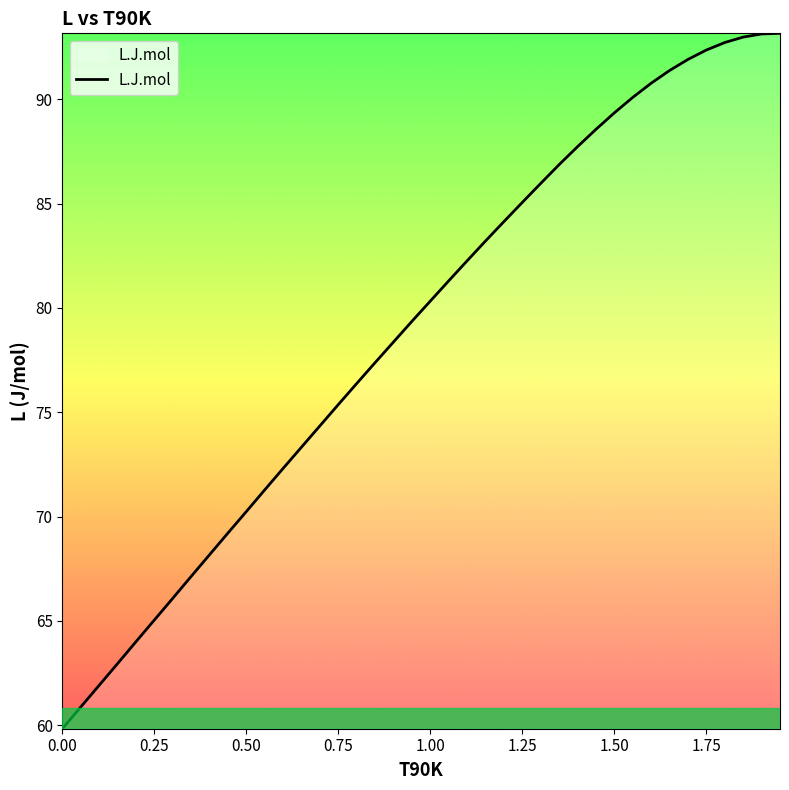

What is the difference between the maximum and minimum values?

33.3